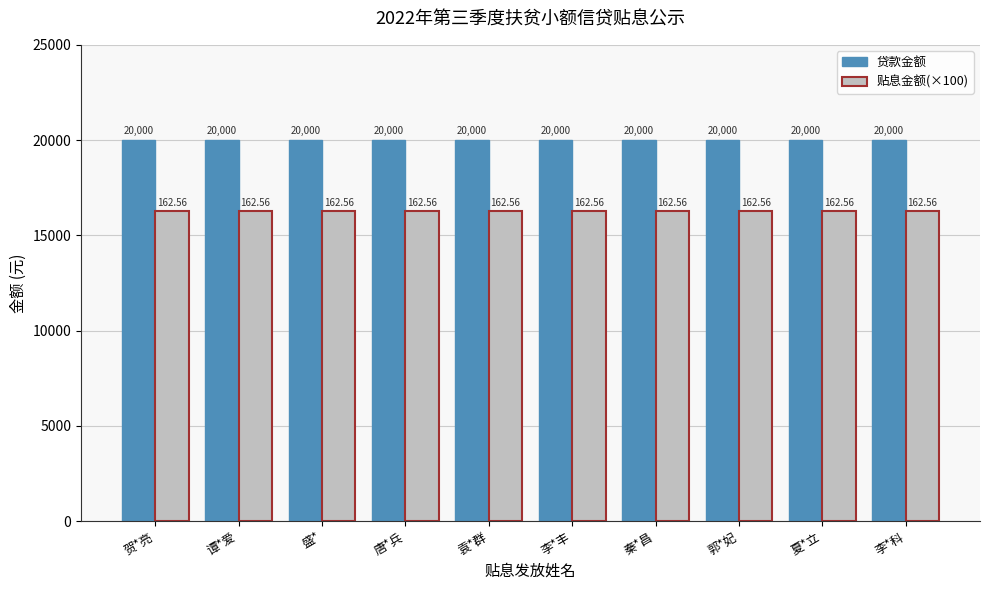

Does the chart contain stacked bars?

No